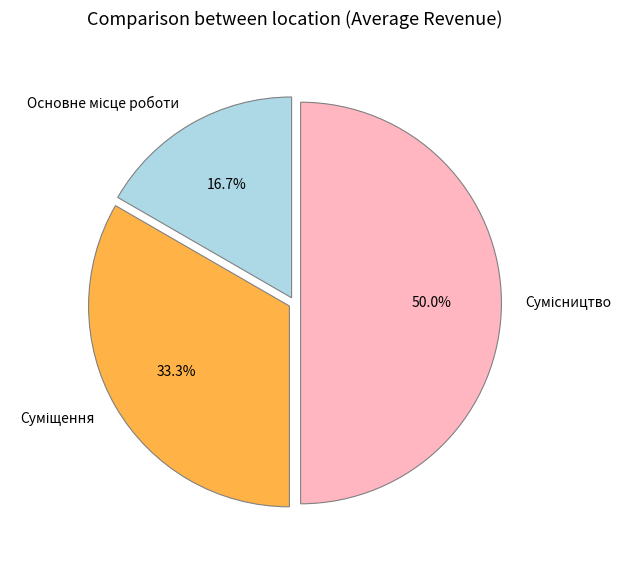

True or false: Основне місце роботи accounts for 5% of the total.

False